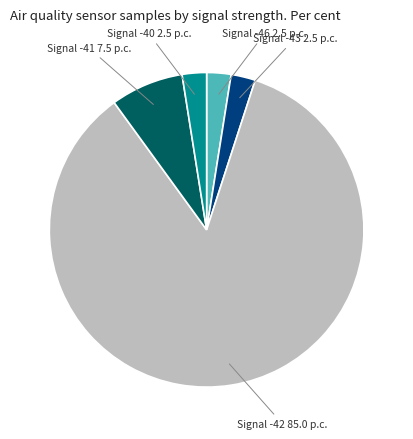

Which slice is the largest?

Signal -42